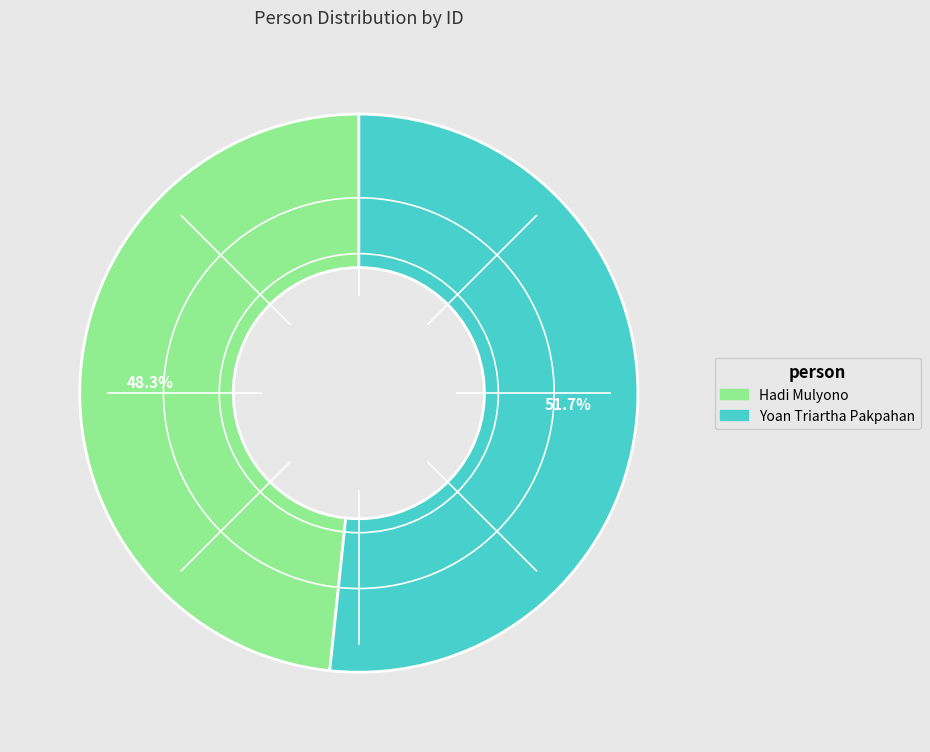

Do Yoan Triartha Pakpahan and Hadi Mulyono together represent more than half of the pie?

Yes